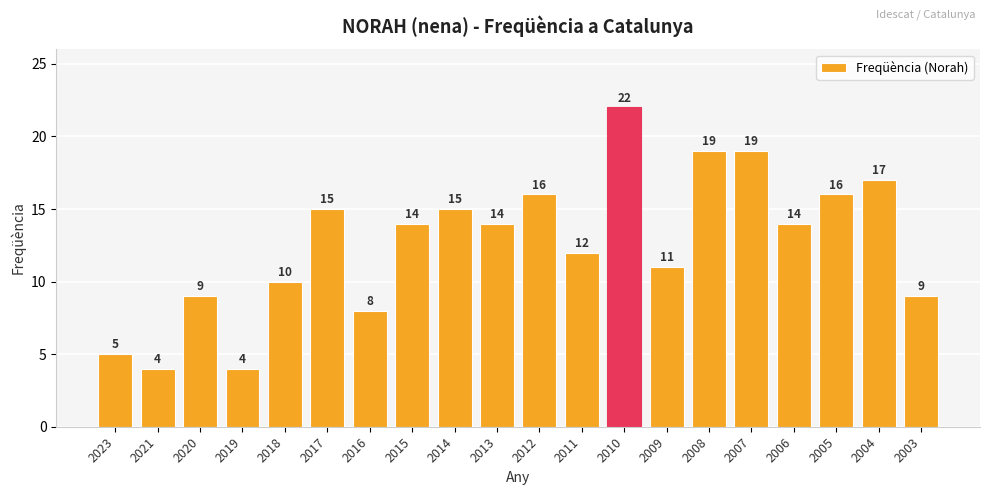

How many bars are there in total?

20